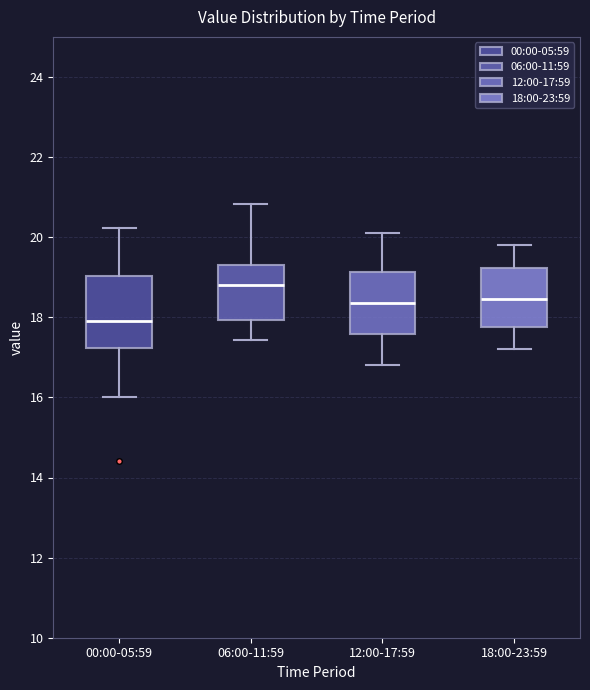

Comparing the boxes themselves (not the whiskers), which one is the tallest?

00:00-05:59